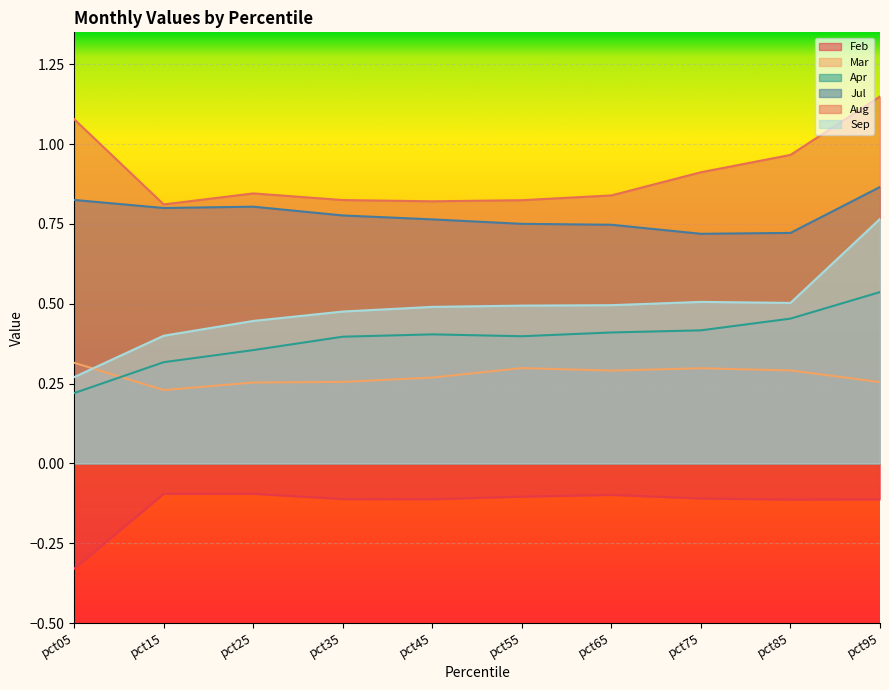

Reading left to right, what are all the values shown in this chart?

Feb: -0.3	-0.1	-0.1	-0.1	-0.1	-0.1	-0.1	-0.1	-0.1	-0.1
Mar: 0.3	0.2	0.3	0.3	0.3	0.3	0.3	0.3	0.3	0.3
Apr: 0.2	0.3	0.4	0.4	0.4	0.4	0.4	0.4	0.5	0.5
Jul: 0.8	0.8	0.8	0.8	0.8	0.8	0.7	0.7	0.7	0.9
Aug: 1.1	0.8	0.8	0.8	0.8	0.8	0.8	0.9	1.0	1.1
Sep: 0.3	0.4	0.4	0.5	0.5	0.5	0.5	0.5	0.5	0.8